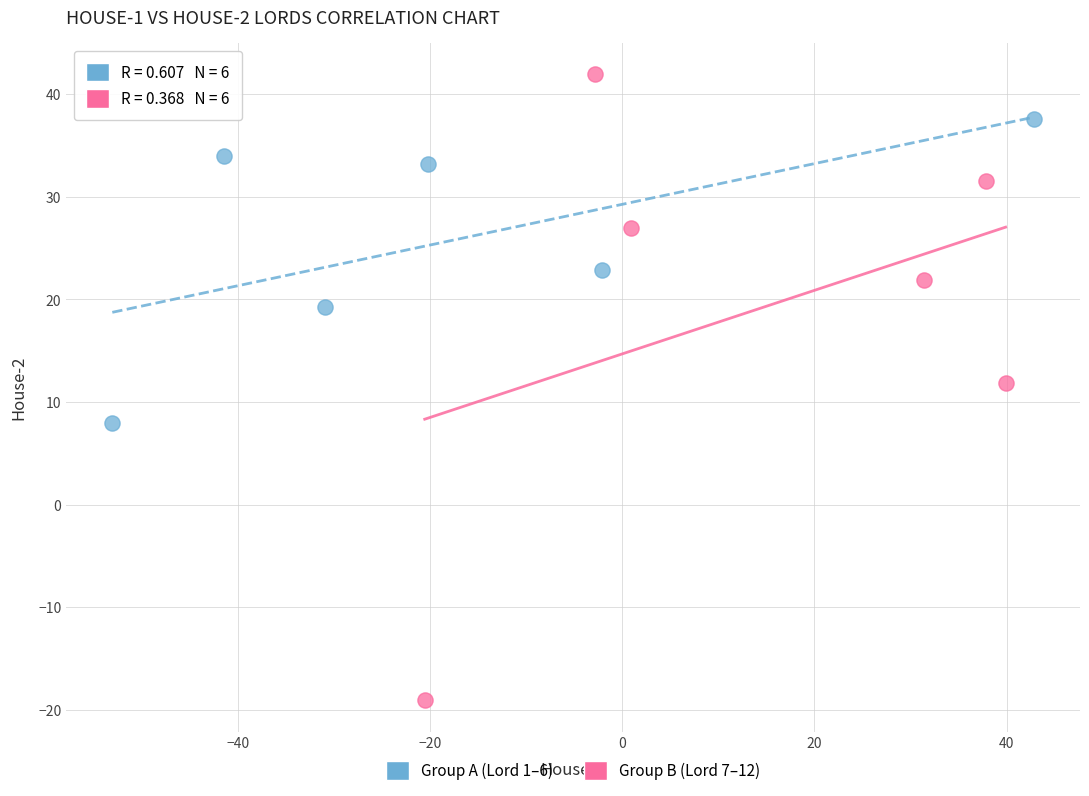

Which series reaches the maximum Y coordinate?

Group B (Lord 7–12)